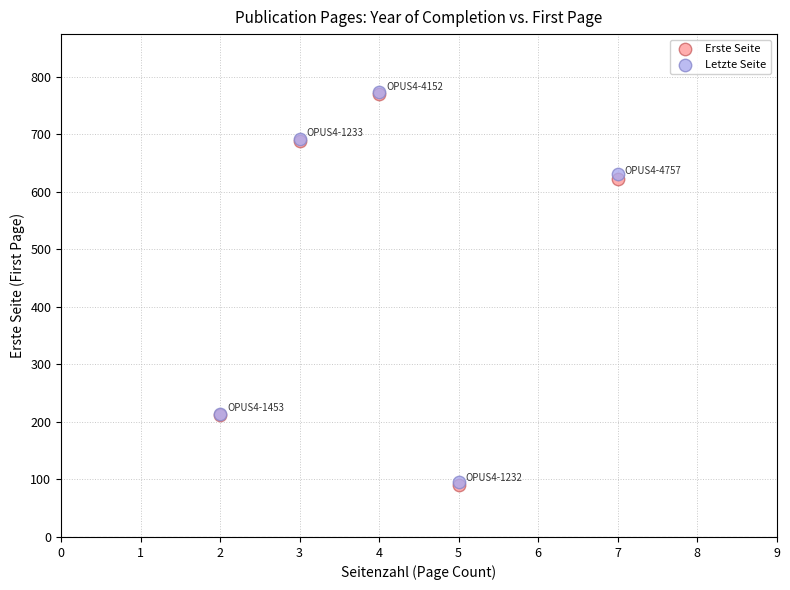

Which series has the largest Y range (max minus min)?

Erste Seite